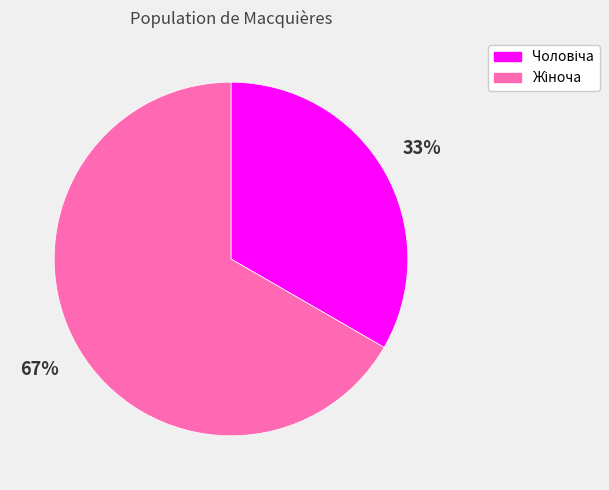

To the nearest percent, what is the average slice percentage?

50%